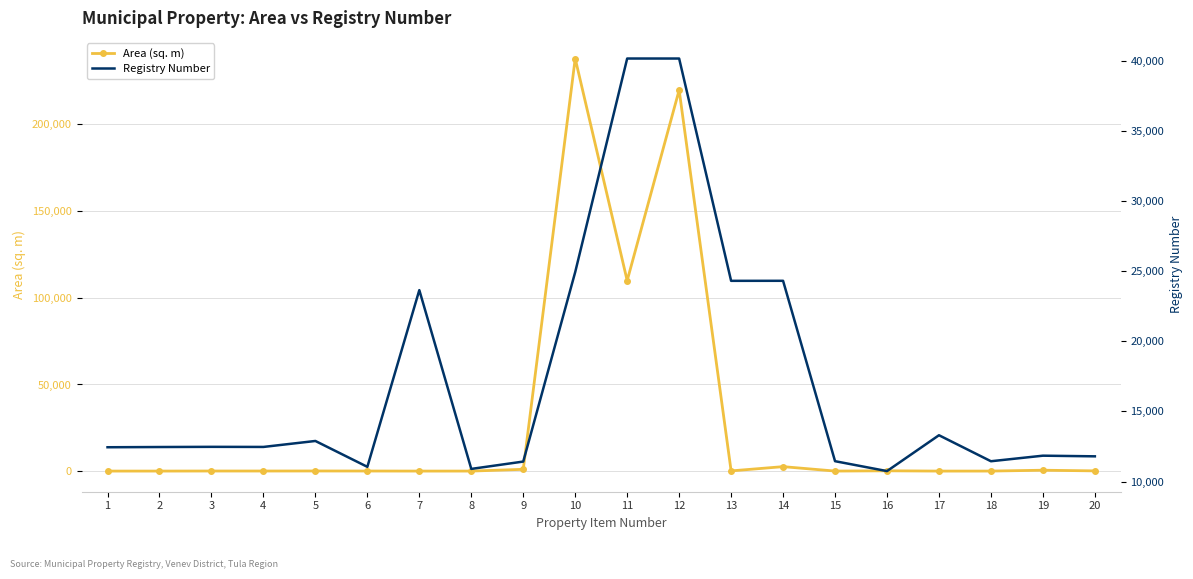

How many data points does each series have?

20